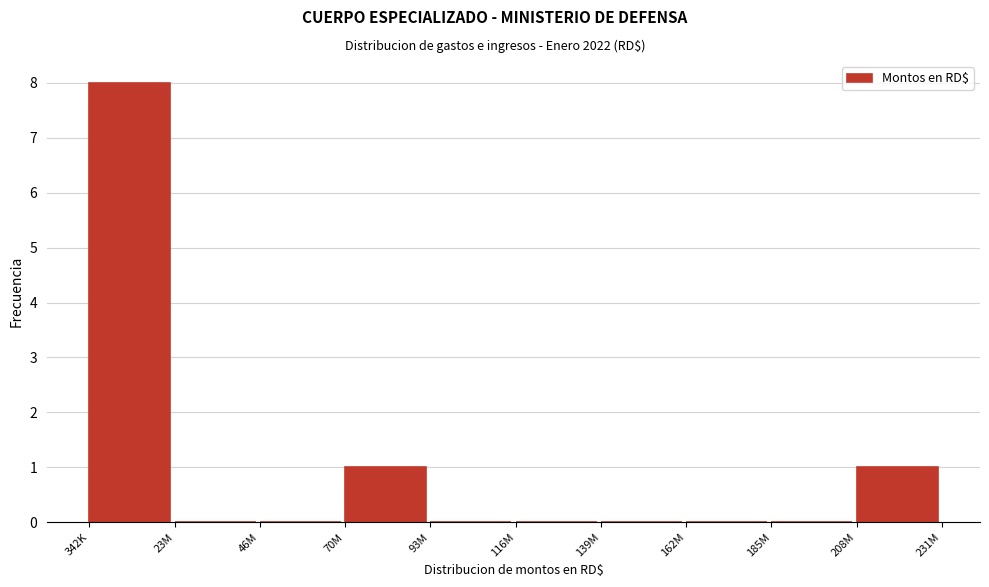

Reading left to right, extract all data points from this chart.

342K=8	23M=0	46M=0	70M=1	93M=0	116M=0	139M=0	162M=0	185M=0	208M=1